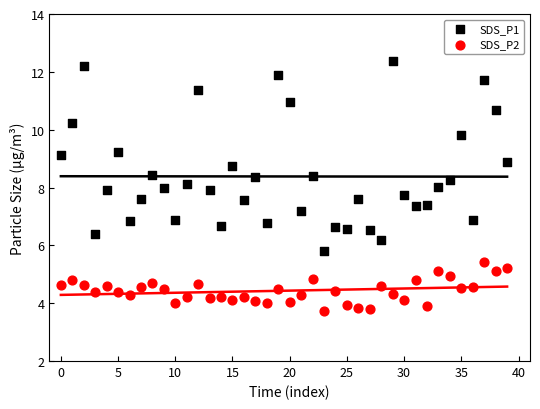

Across all data points, what is the range of Y values (max minus min)?

8.6